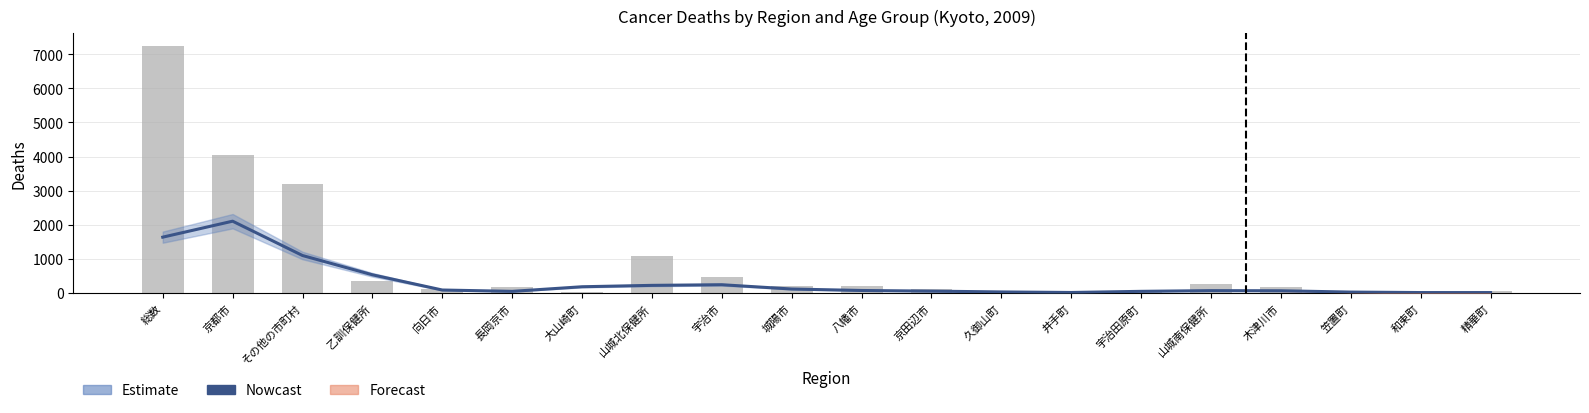

Which series changed the most between 京都市 and その他の市町村?

Nowcast